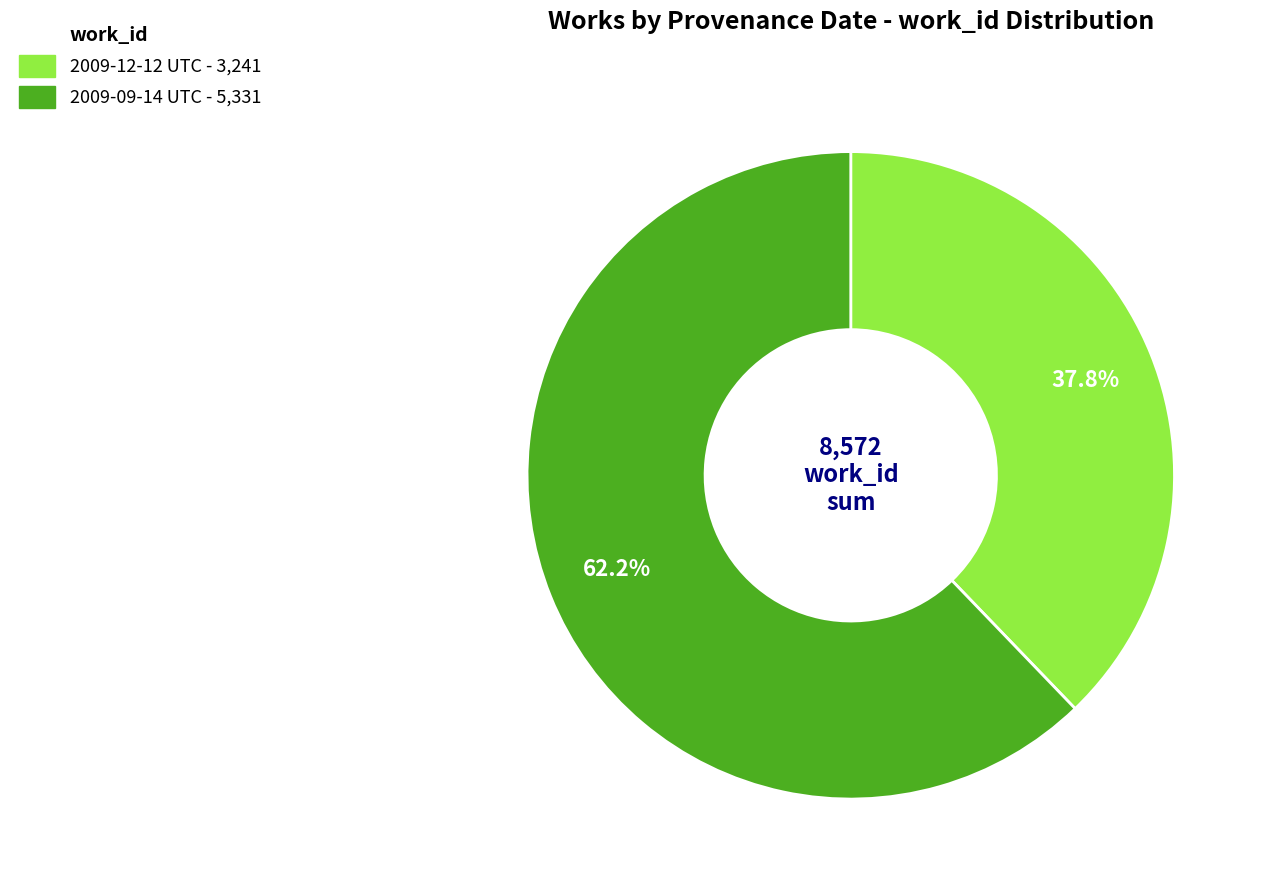

To the nearest percent, what is the average slice percentage?

50%